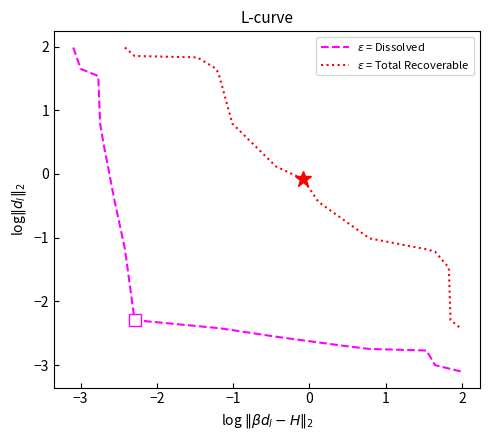

True or false: Total Recoverable has more than 1 points higher than both neighbors.

False